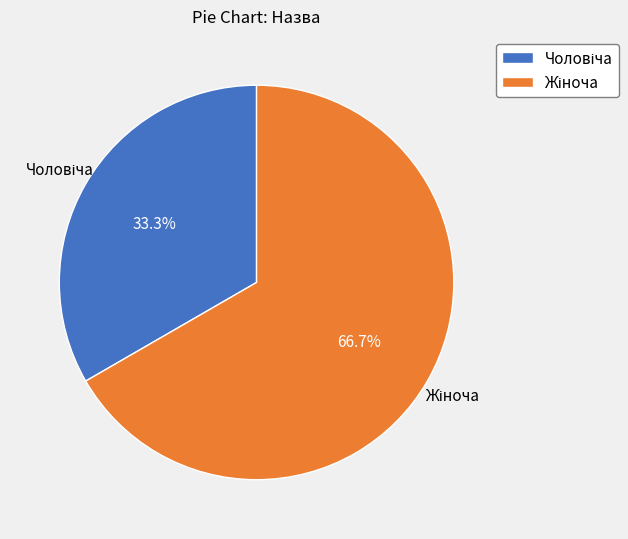

Is there a majority slice in this chart?

Yes